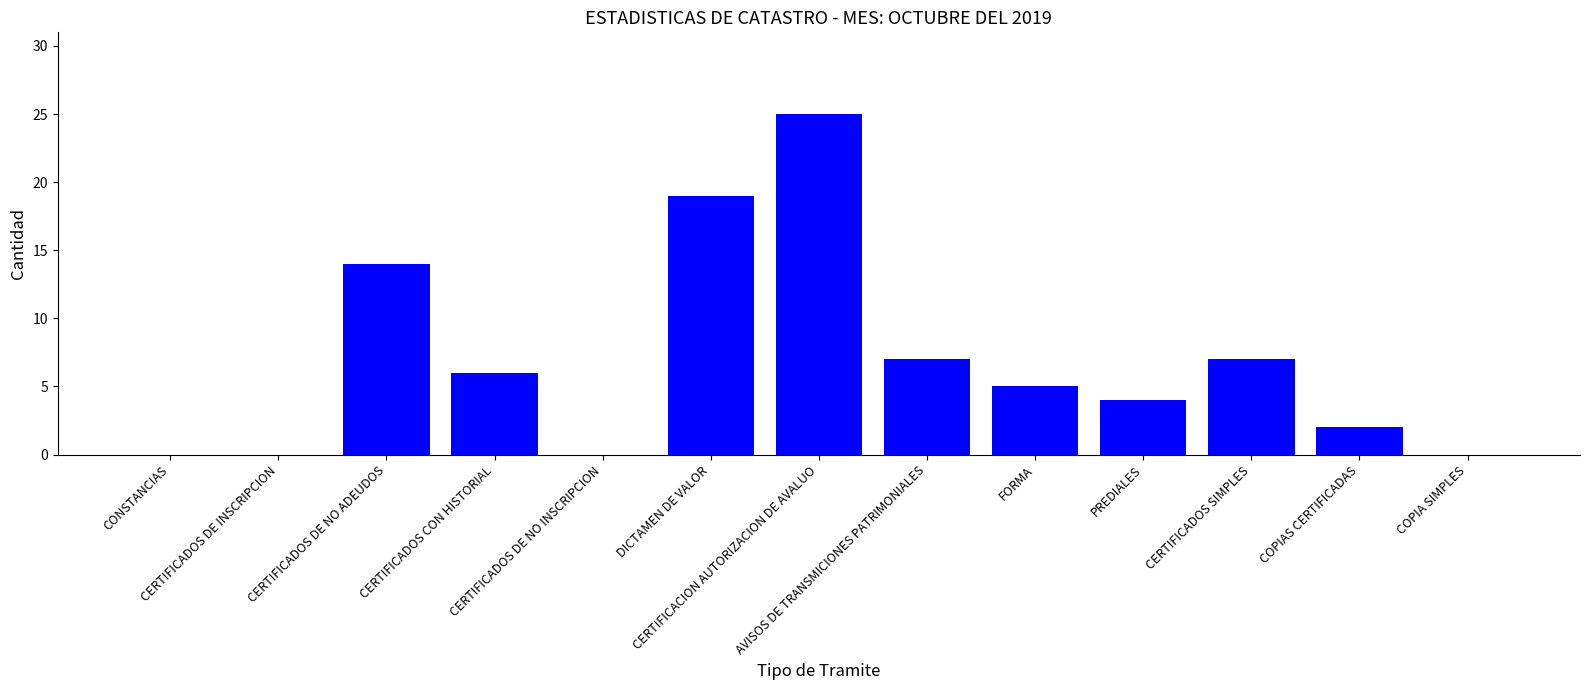

Reading right to left, transcribe all the data shown in this chart.

COPIA SIMPLES=0	COPIAS CERTIFICADAS=2	CERTIFICADOS SIMPLES=7	PREDIALES=4	FORMA=5	AVISOS DE TRANSMICIONES PATRIMONIALES=7	CERTIFICACION AUTORIZACION DE AVALUO=25	DICTAMEN DE VALOR=19	CERTIFICADOS DE NO INSCRIPCION=0	CERTIFICADOS CON HISTORIAL=6	CERTIFICADOS DE NO ADEUDOS=14	CERTIFICADOS DE INSCRIPCION=0	CONSTANCIAS=0